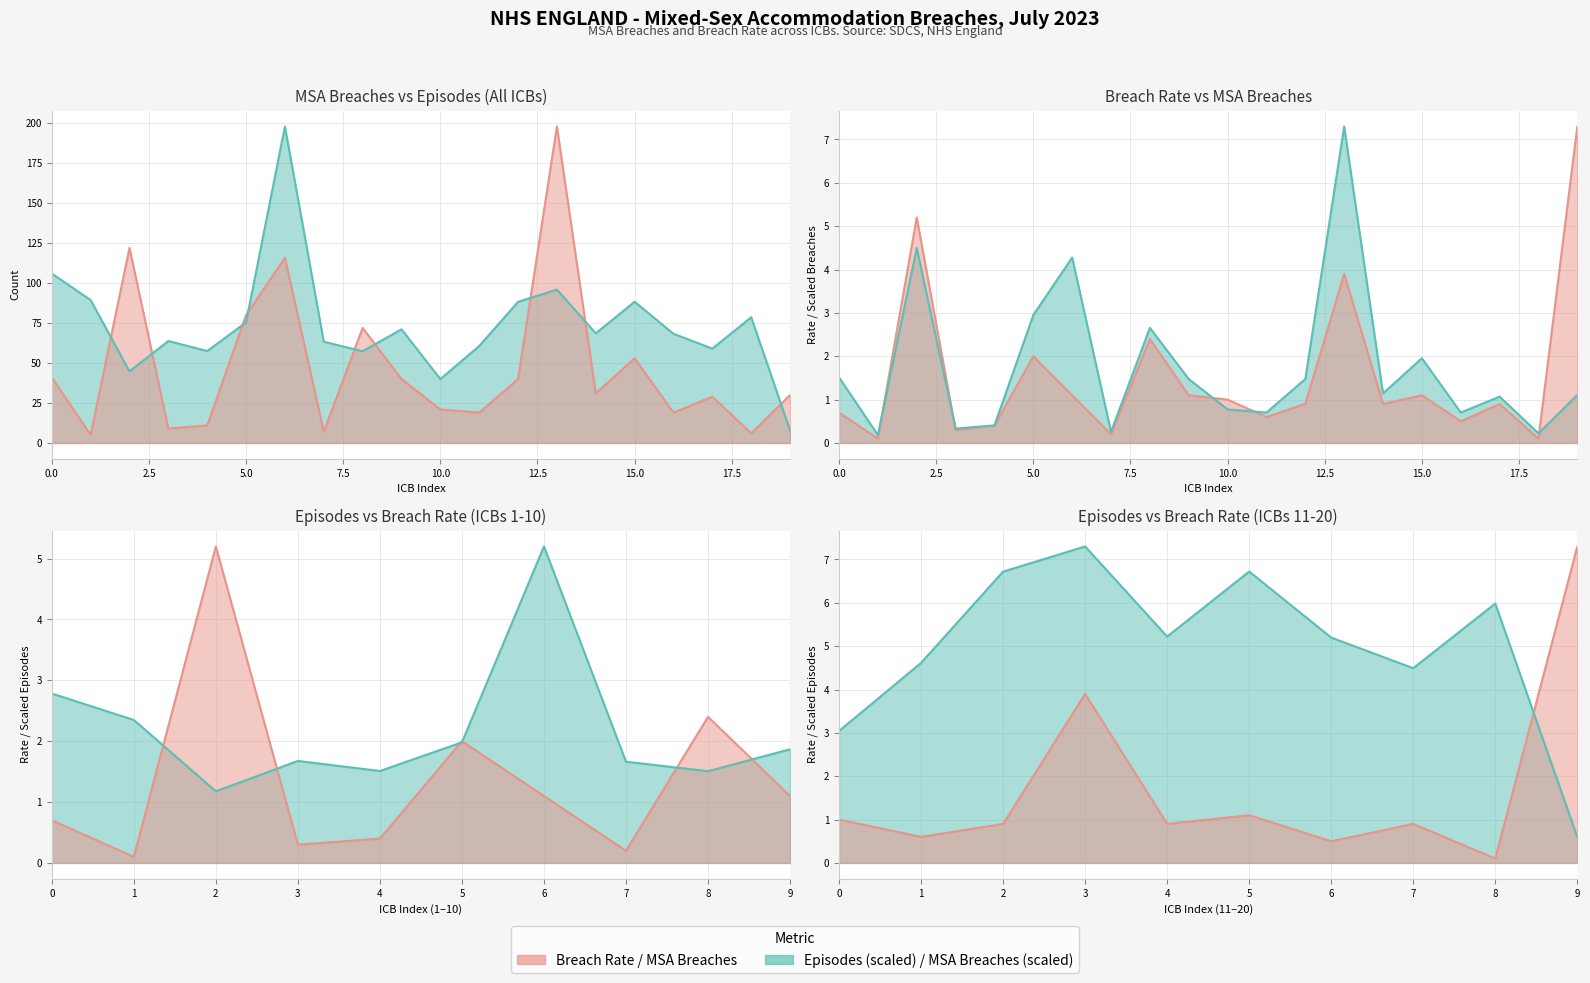

True or false: Breach Rate has more than 2 interior local peaks.

True